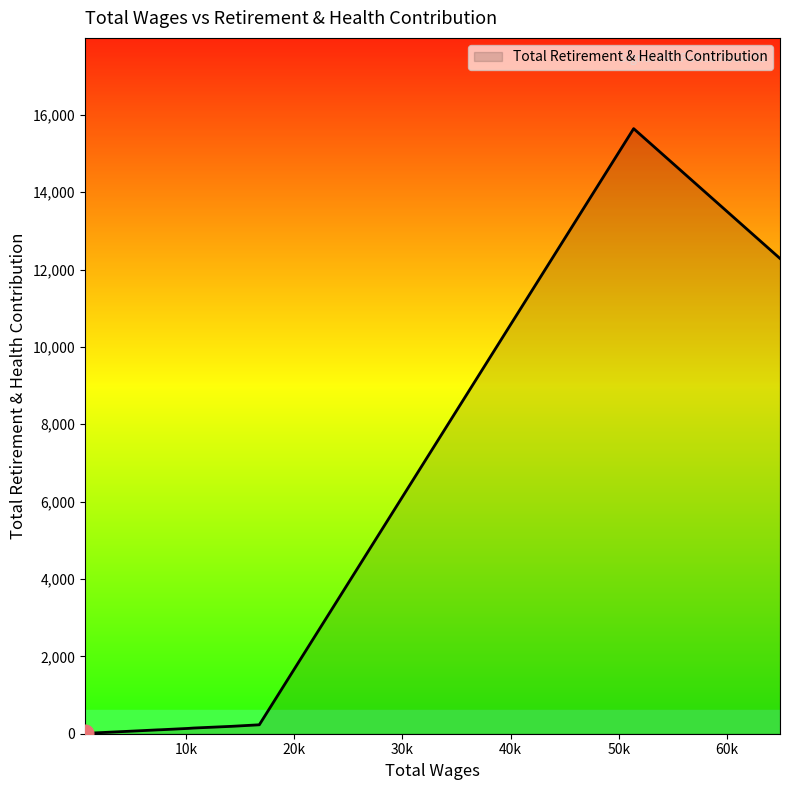

How many lines are shown in the chart?

1